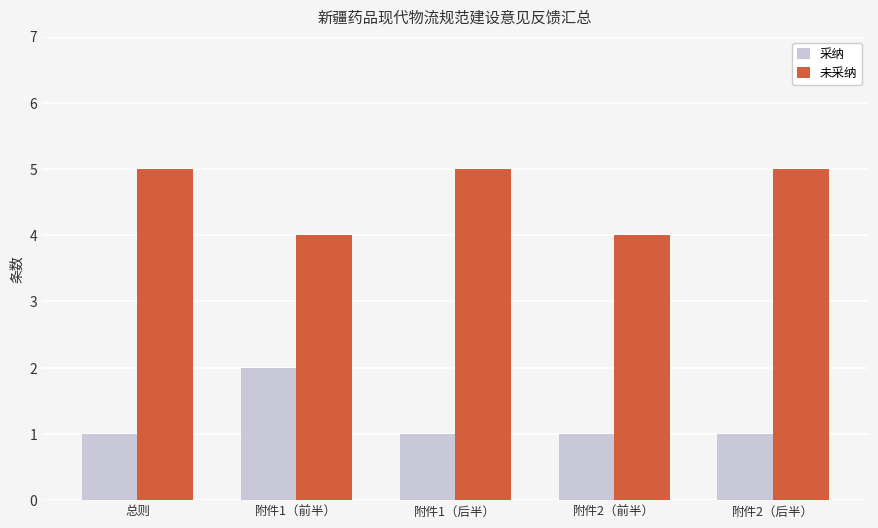

What are all the series names shown in the legend?

采纳, 未采纳